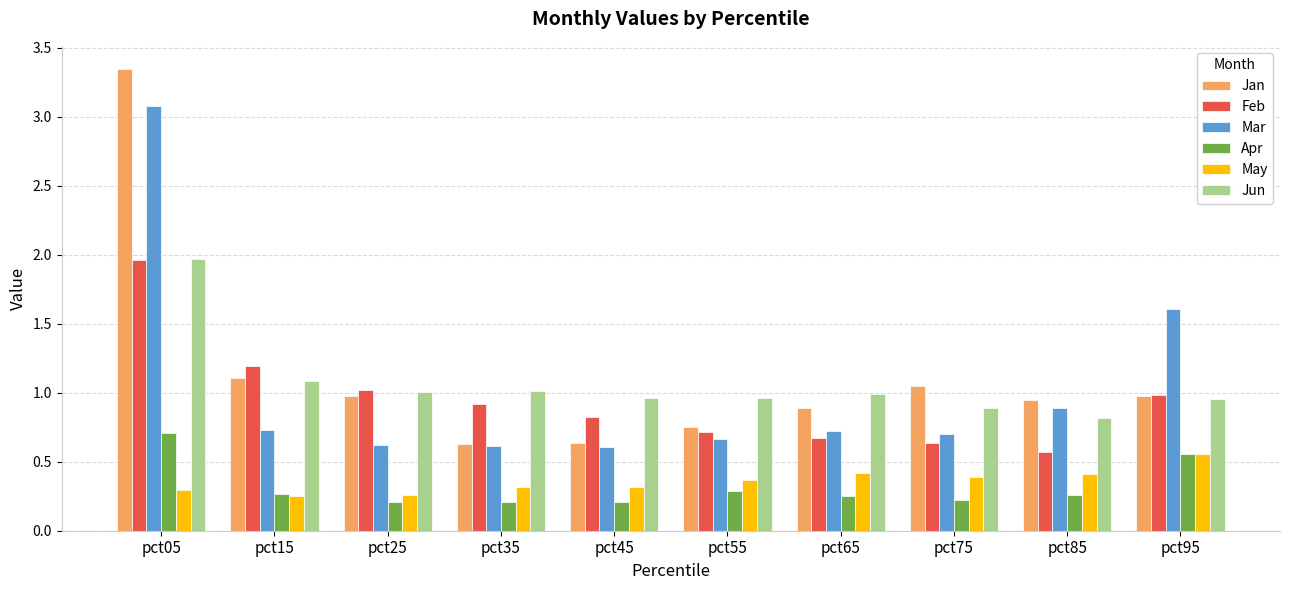

Which series changed the most between pct05 and pct35?

Jan